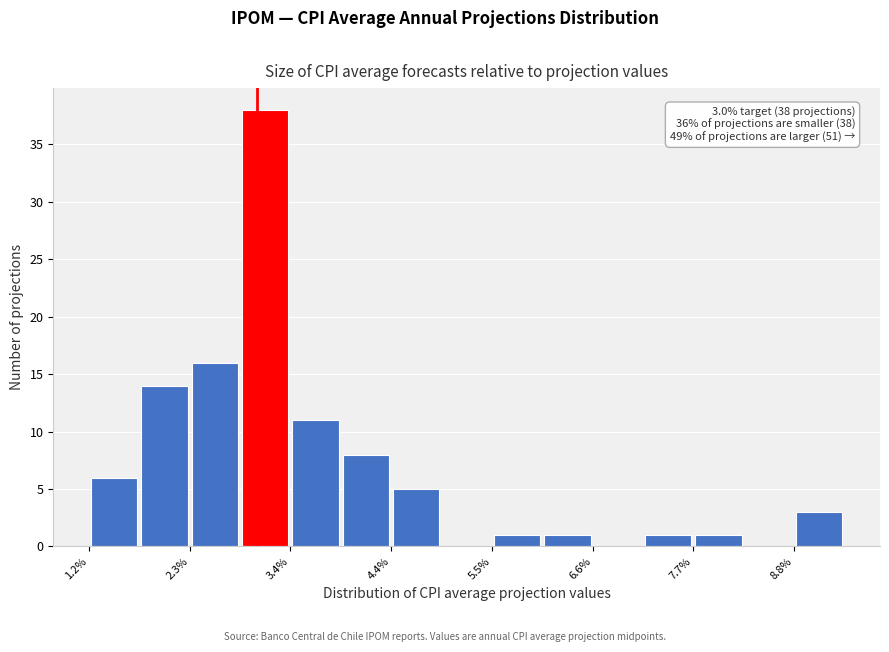

Read against the x-axis, roughly where is the centre of the tallest bar?

3.0